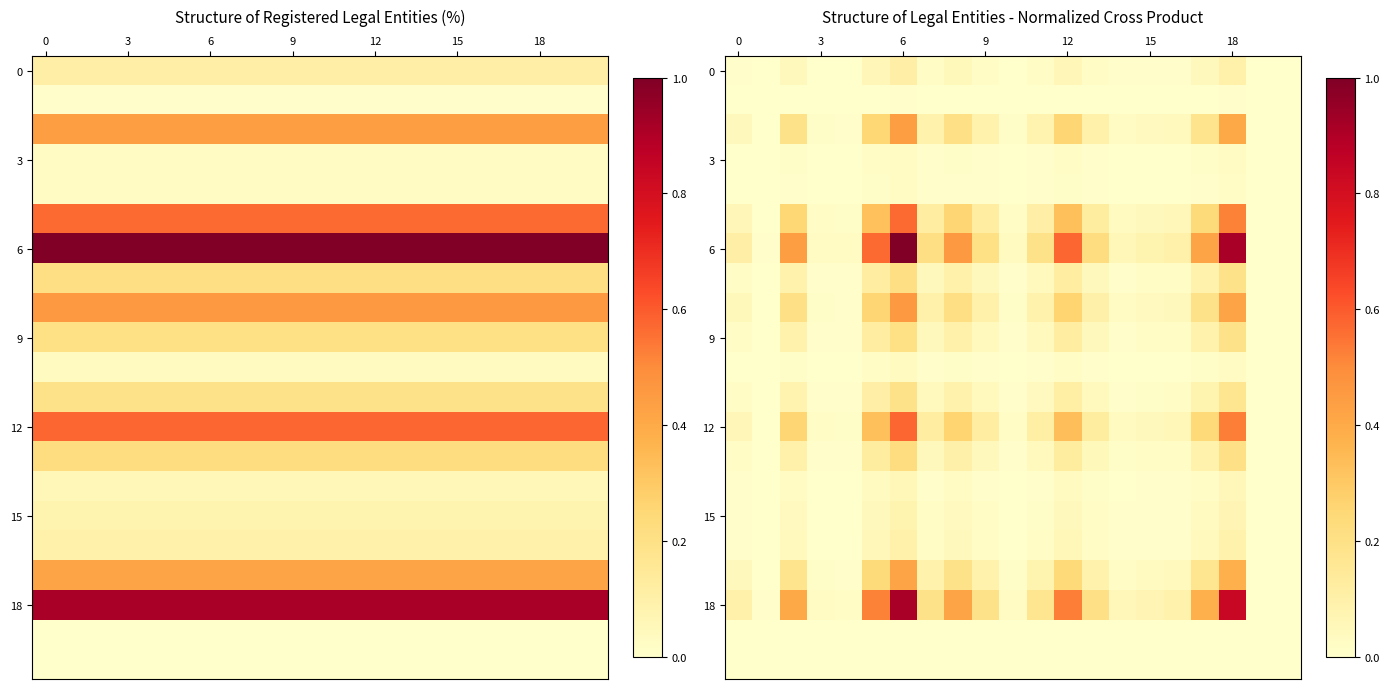

Which series has the widest spread of values?

6